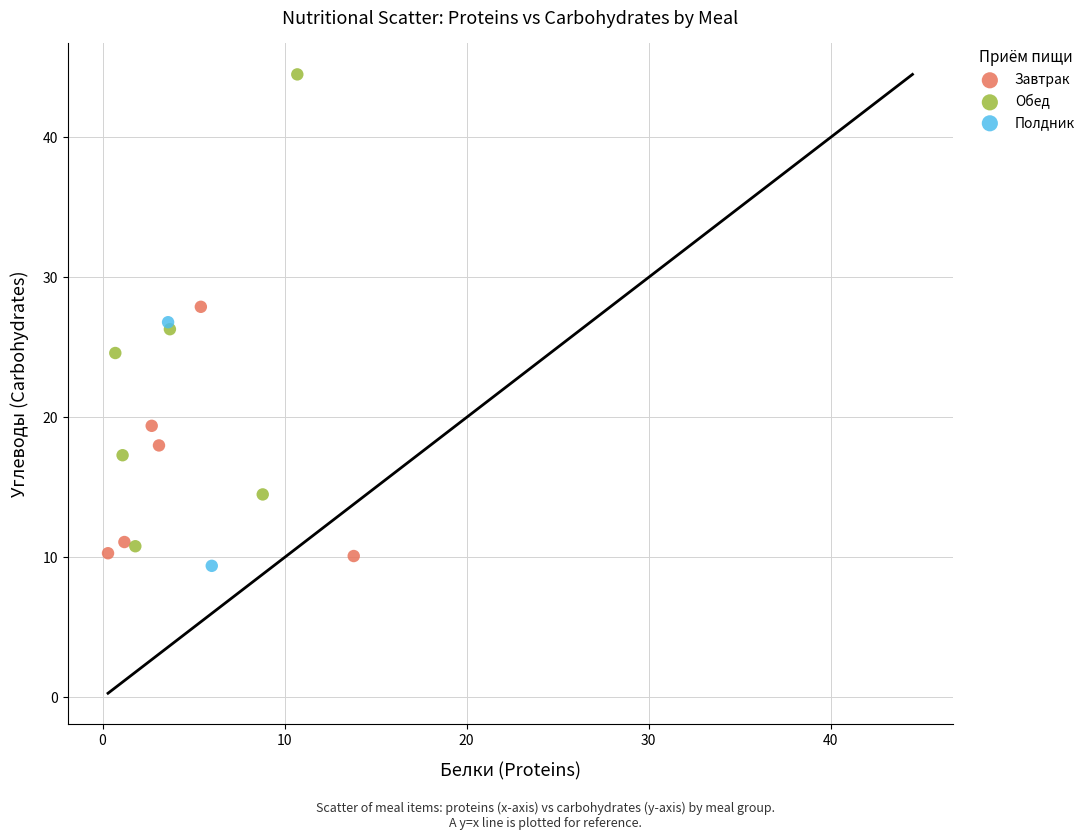

Which series contains the lowest Y value?

Полдник